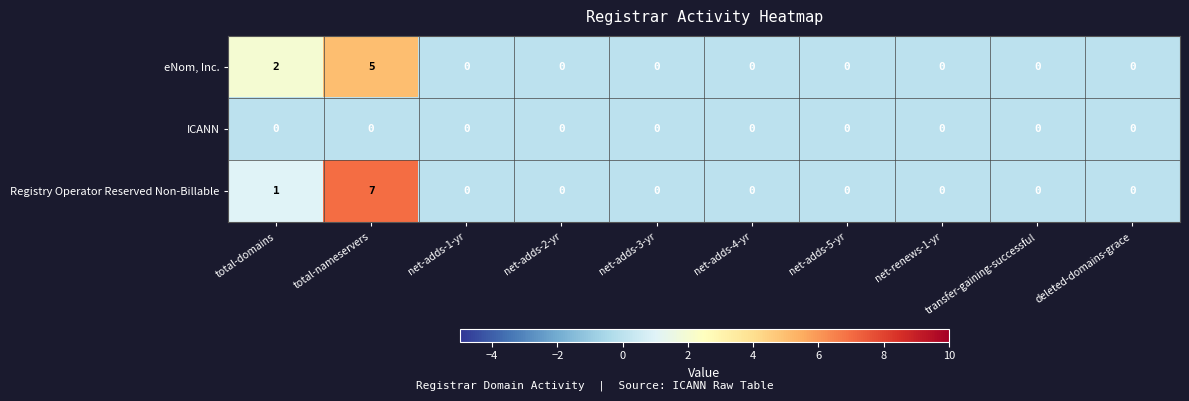

Which series has the largest range (max minus min)?

Registry Operator Reserved Non-Billable